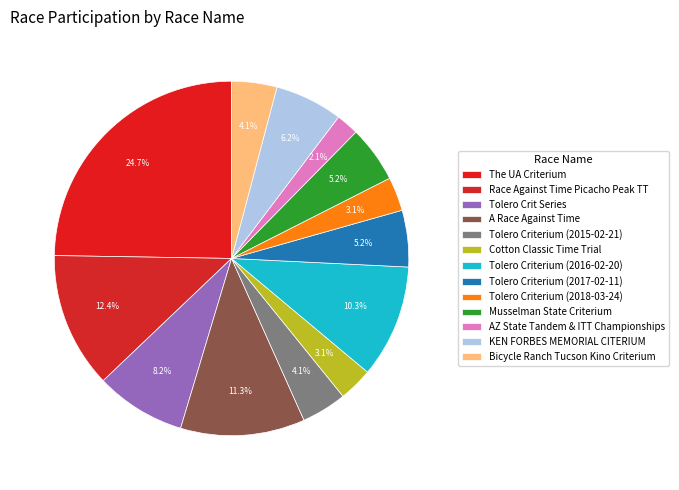

Is there any slice that represents more than half of the pie?

No